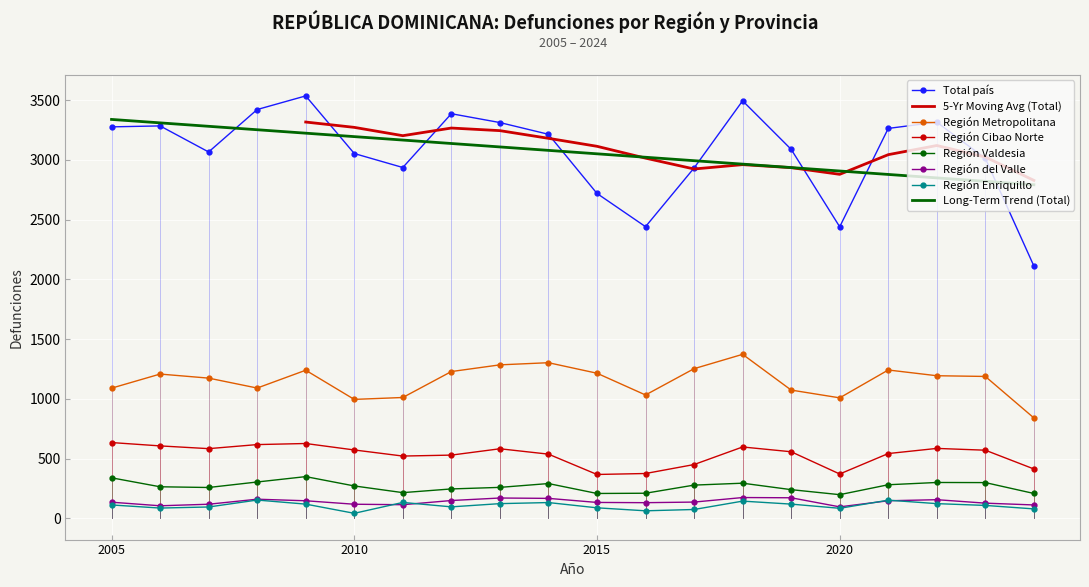

What is the sum of all Región Metropolitana values?

23050.0